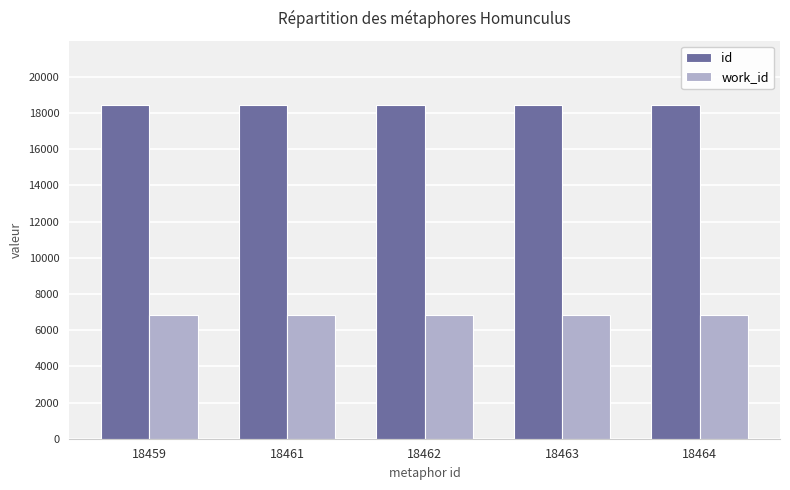

At 18464, list the series in order from largest to smallest.

id, work_id